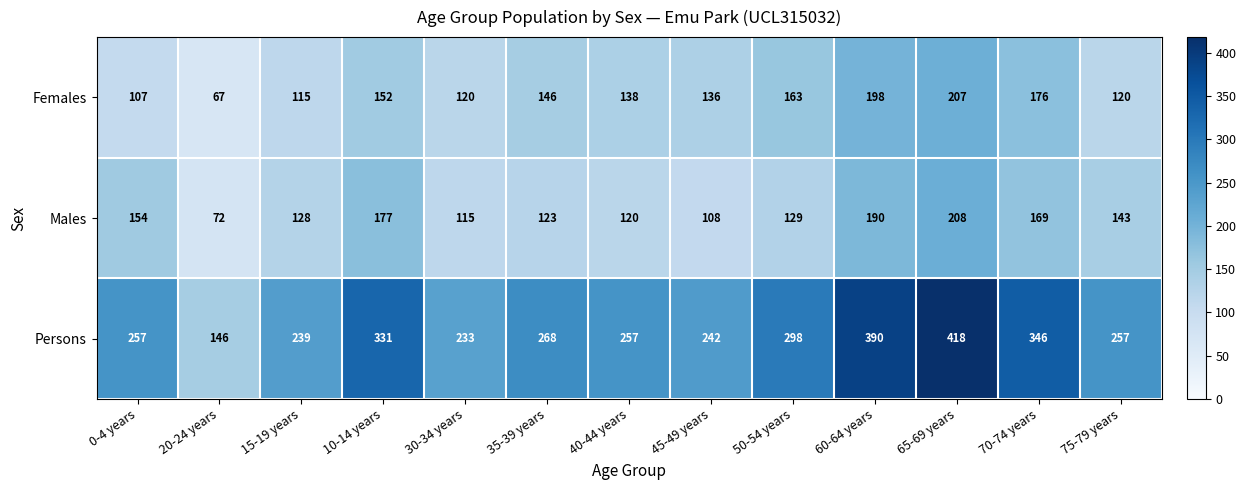

How many categories are shown in the chart?

13